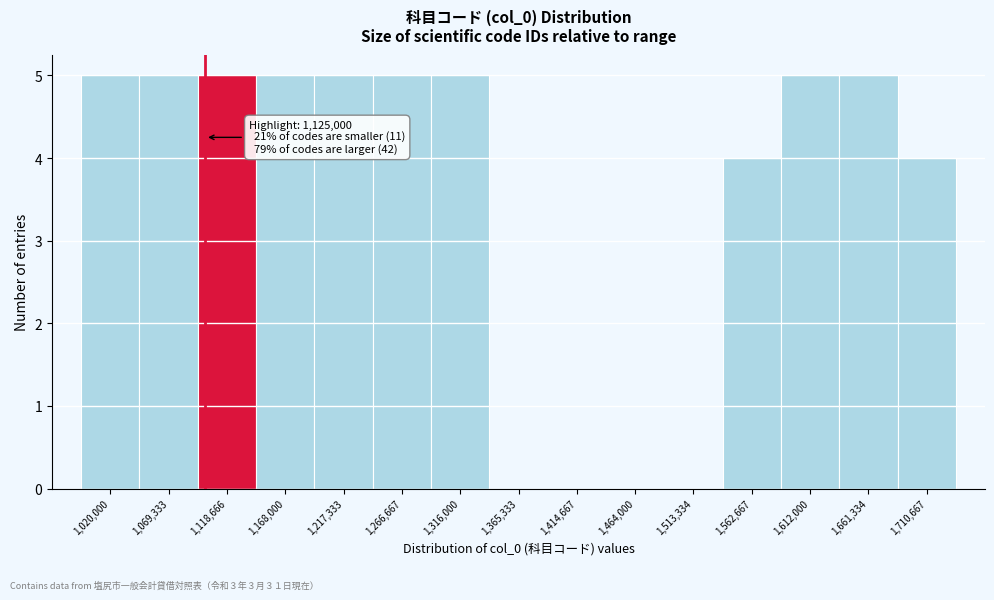

Reading left to right, extract all data points from this chart.

1,020,000=5	1,069,333=5	1,118,666=5	1,168,000=5	1,217,333=5	1,266,667=5	1,316,000=5	1,365,333=0	1,414,667=0	1,464,000=0	1,513,334=0	1,562,667=4	1,612,000=5	1,661,334=5	1,710,667=4